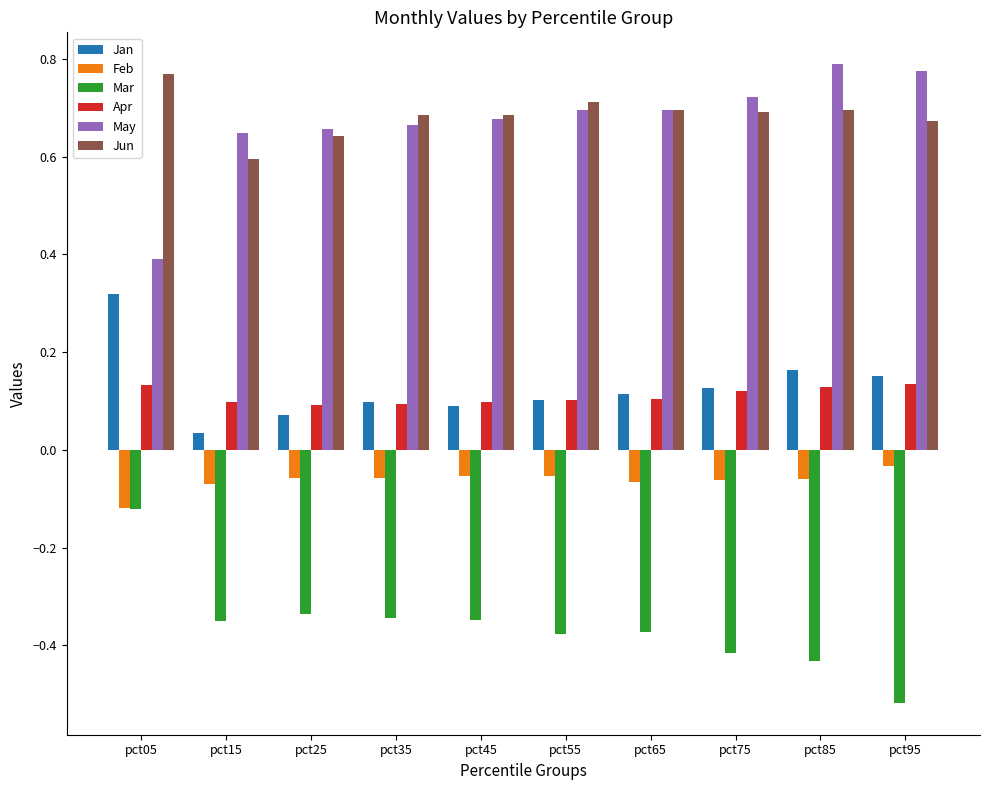

Is it true that Jun equals 1.2 at pct85?

False